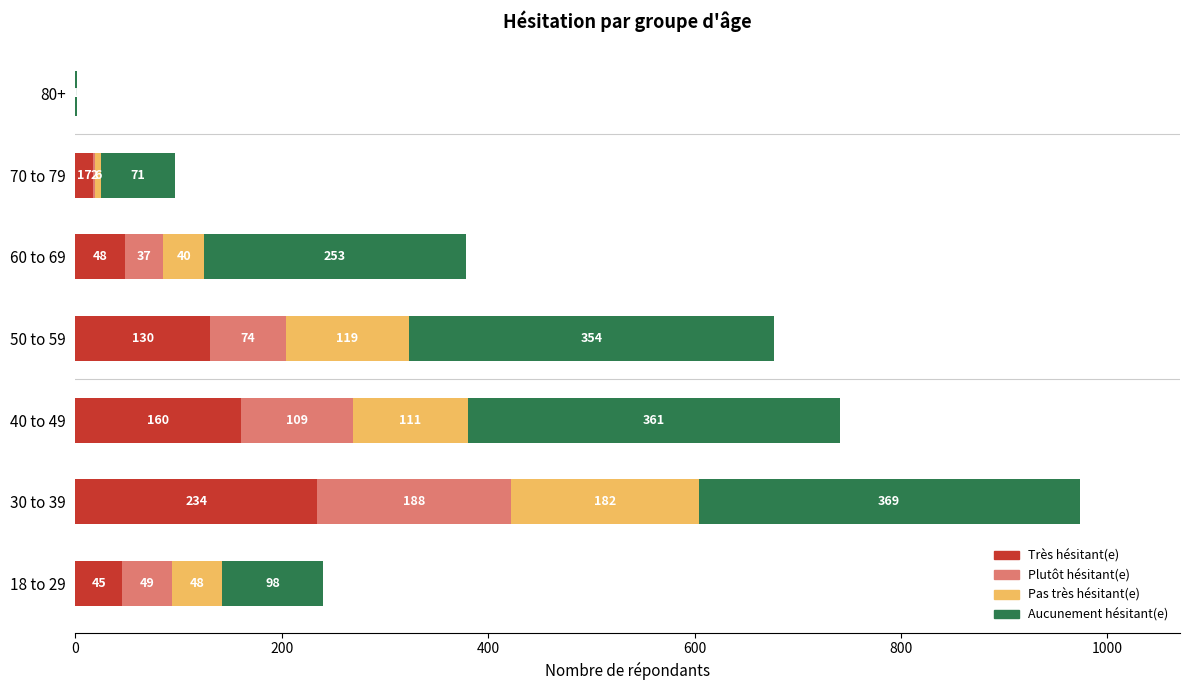

Is it true that Très hésitant(e) equals 160 at 40 to 49?

True